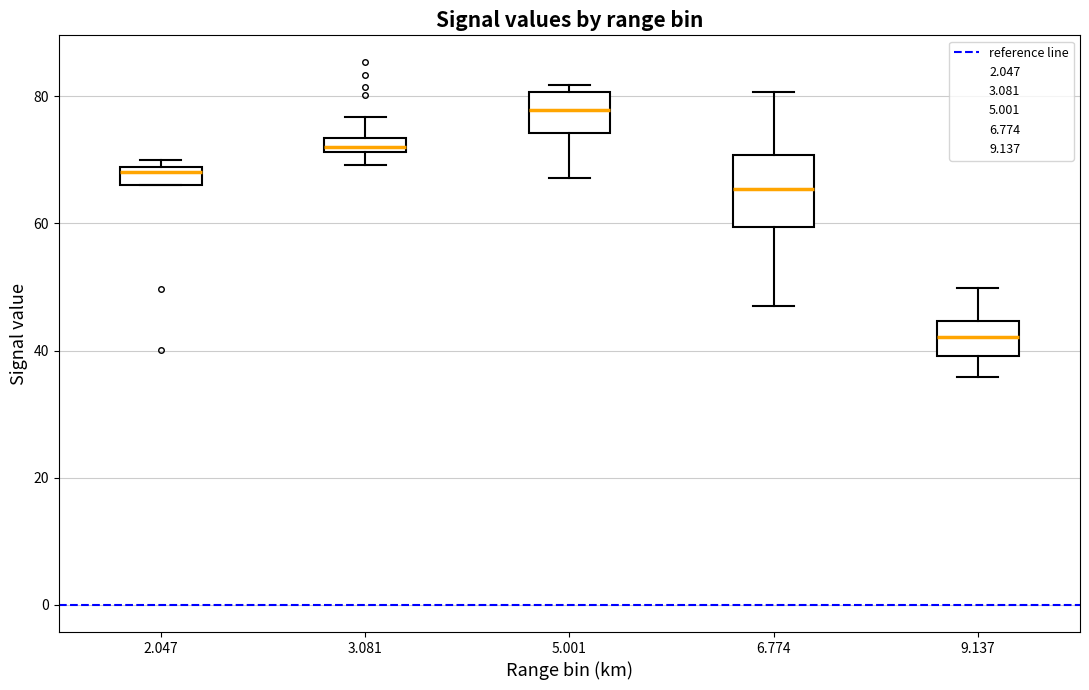

Where does the lower whisker of the box at x = 6.774 end on the y-axis? The values are not printed on the chart, so give them approximately, as read against the axis.

48